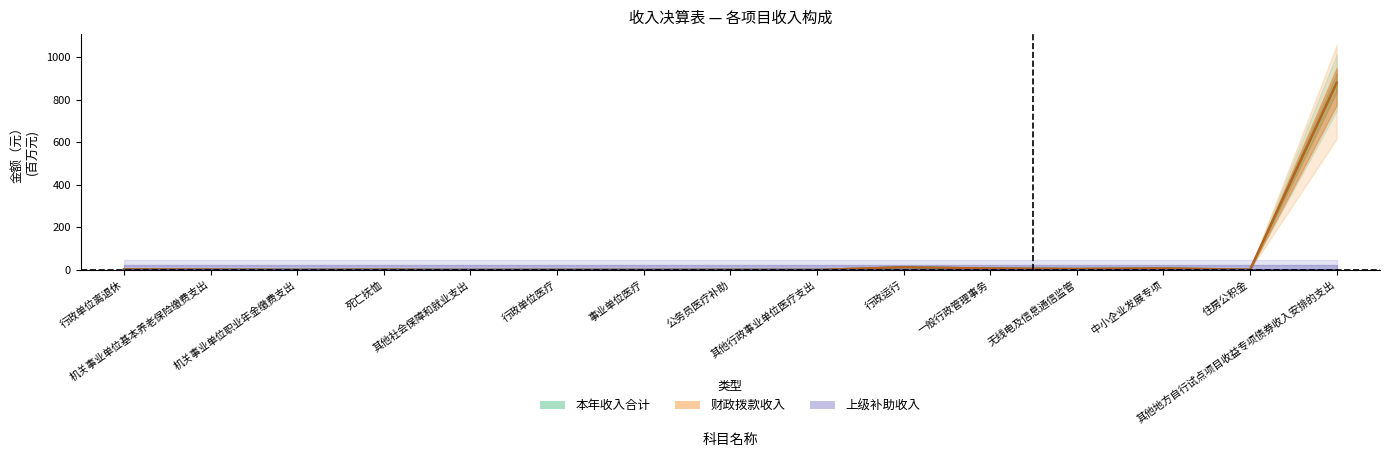

Rank the categories by 本年收入合计 value from lowest to highest.

其他社会保障和就业支出, 事业单位医疗, 其他行政事业单位医疗支出, 行政单位医疗, 机关事业单位职业年金缴费支出, 公务员医疗补助, 住房公积金, 死亡抚恤, 机关事业单位基本养老保险缴费支出, 行政单位离退休, 无线电及信息通信监管, 一般行政管理事务, 中小企业发展专项, 行政运行, 其他地方自行试点项目收益专项债券收入安排的支出